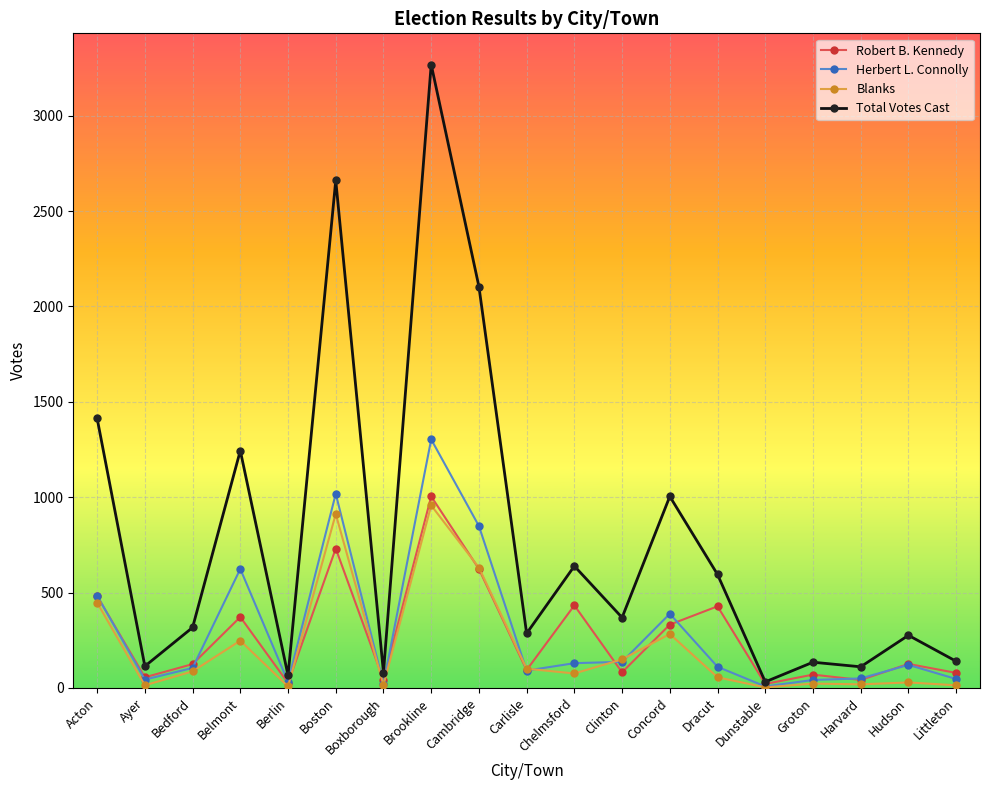

The value of Total Votes Cast at Harvard is 111. True or false?

True